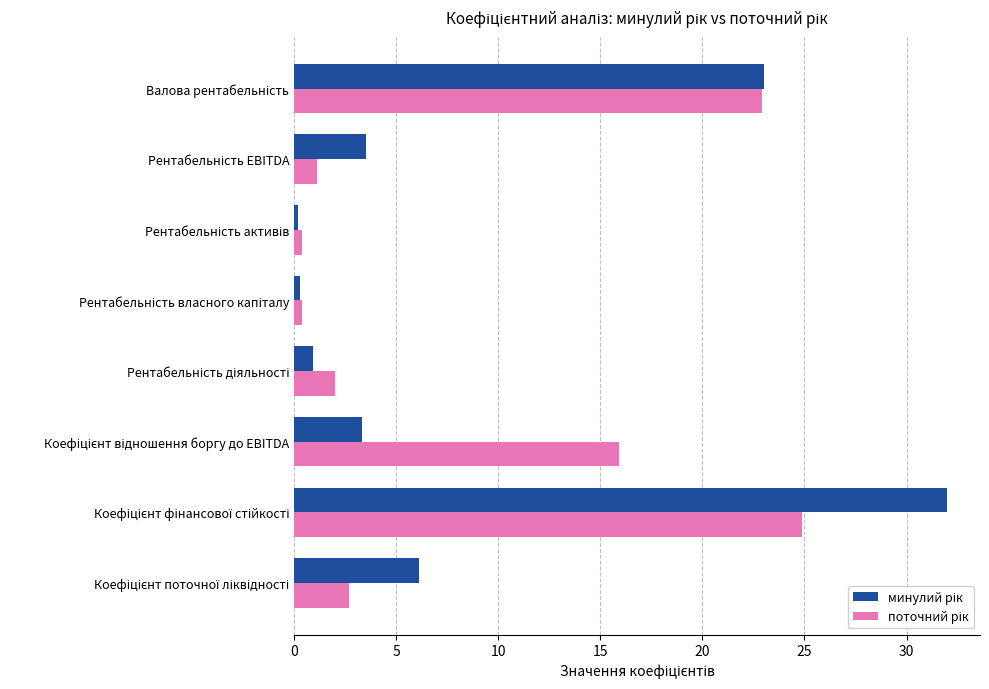

What is the maximum value shown in the chart?

32.0